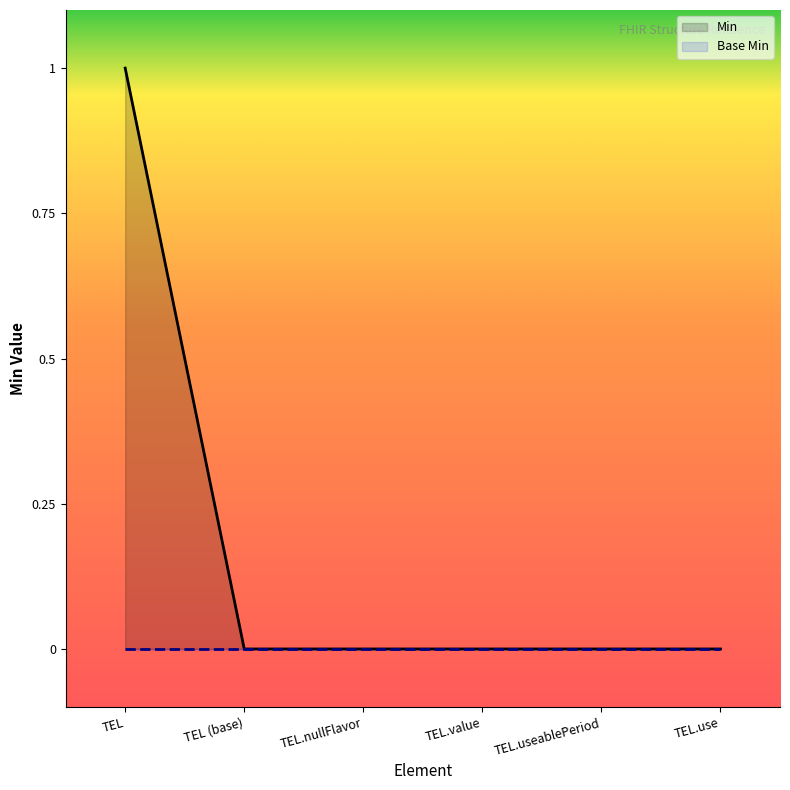

The value at TEL is 1. True or false?

True